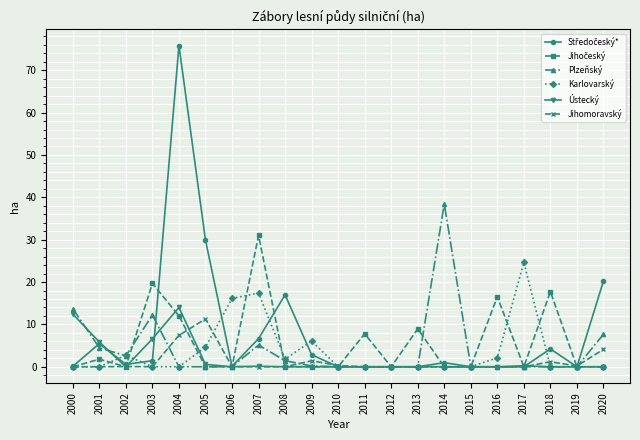

What is the value of the Karlovarský point at the 7th from the left?

16.1